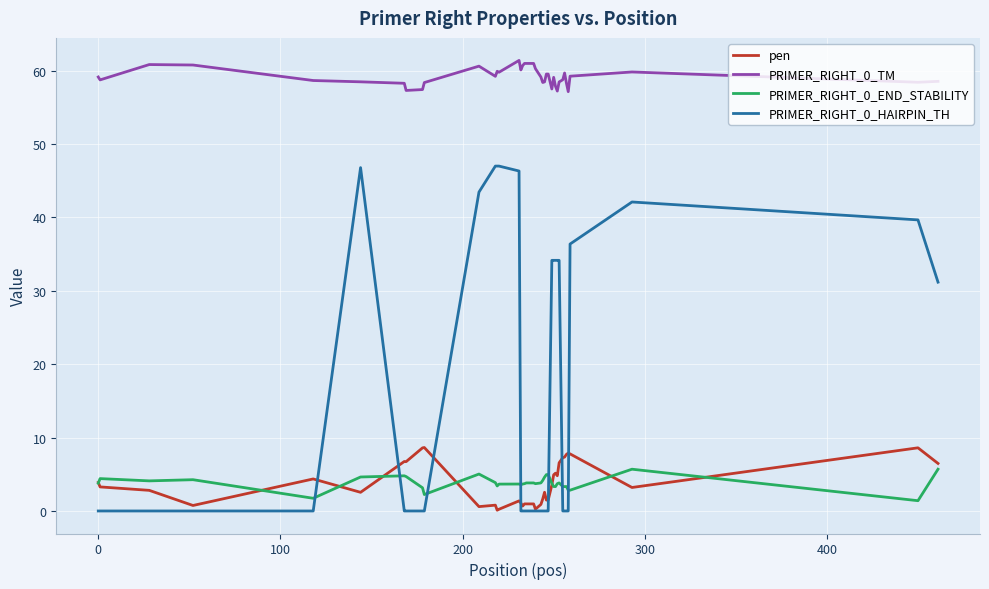

Which series has the largest total across all categories?

PRIMER_RIGHT_0_TM